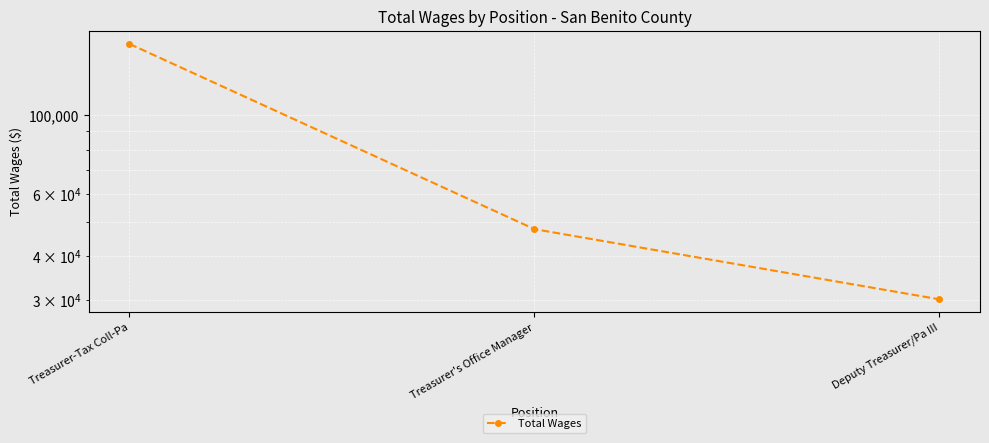

List the labels in order of value, largest first.

Treasurer-Tax Coll-Pa, Treasurer's Office Manager, Deputy Treasurer/Pa III